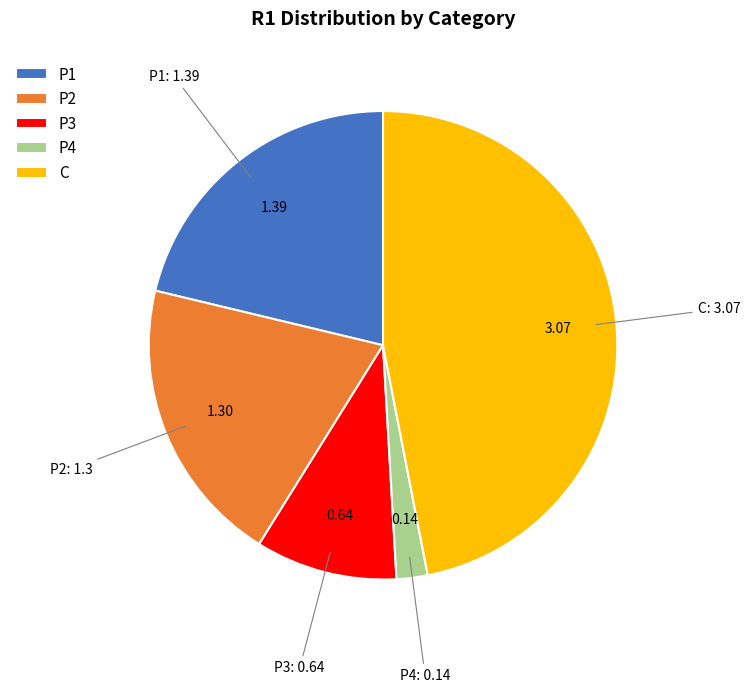

What is the largest slice in the pie chart?

C